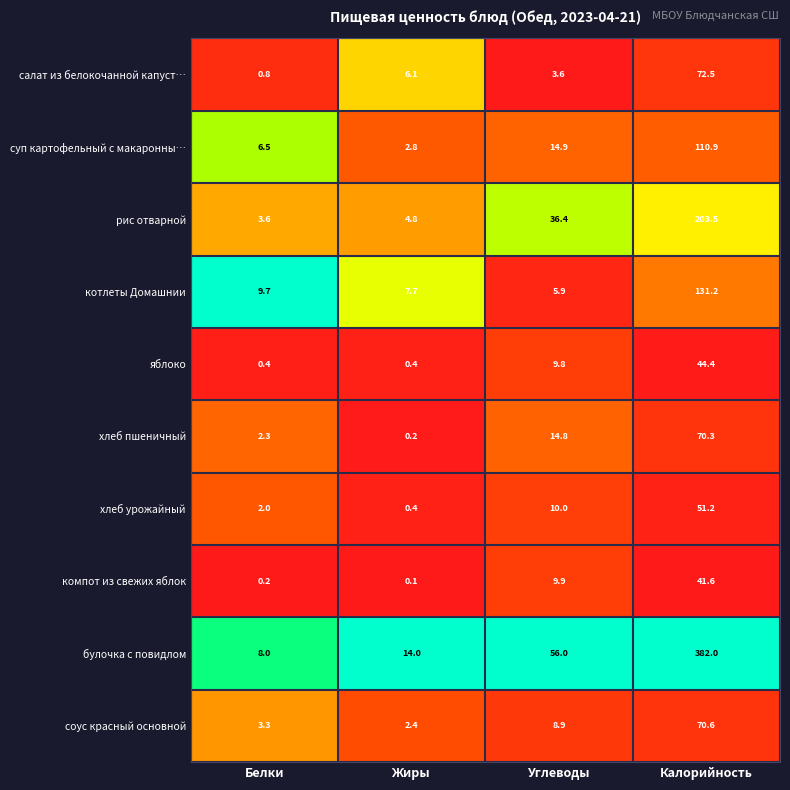

What is the difference between the maximum and minimum values in the яблоко series?

44.0